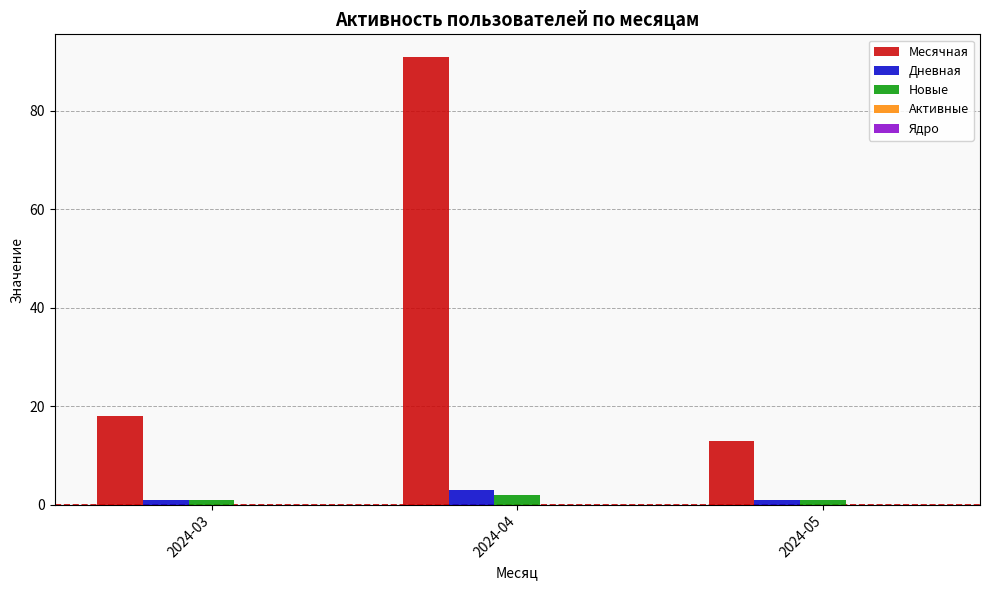

Is the value of Дневная at 2024-04 greater than the value of Новые at 2024-03?

Yes